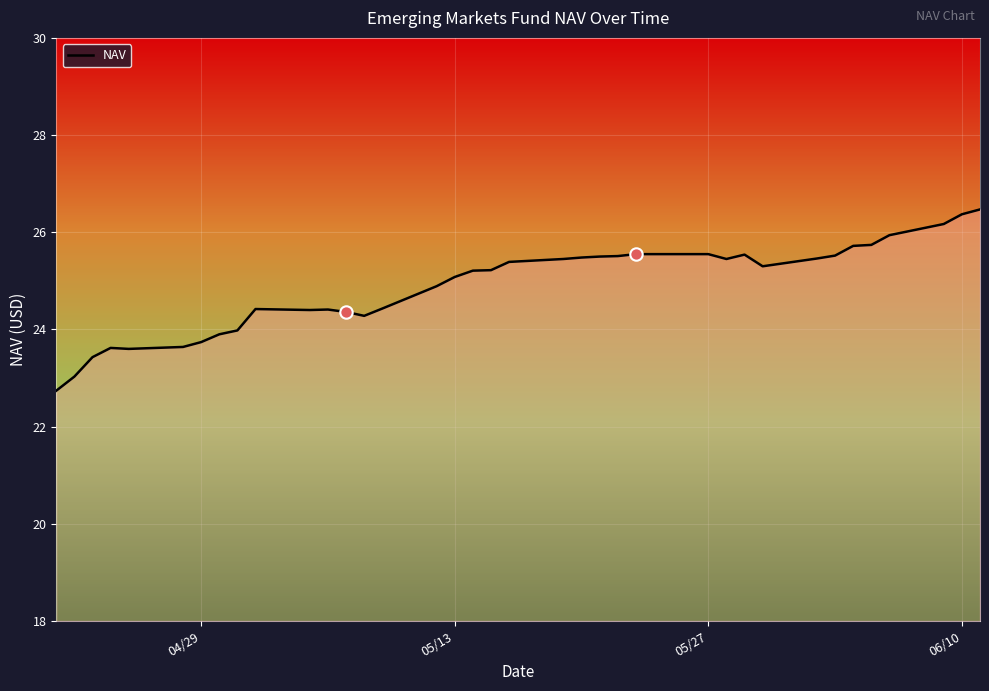

What is the smallest value displayed?

22.7